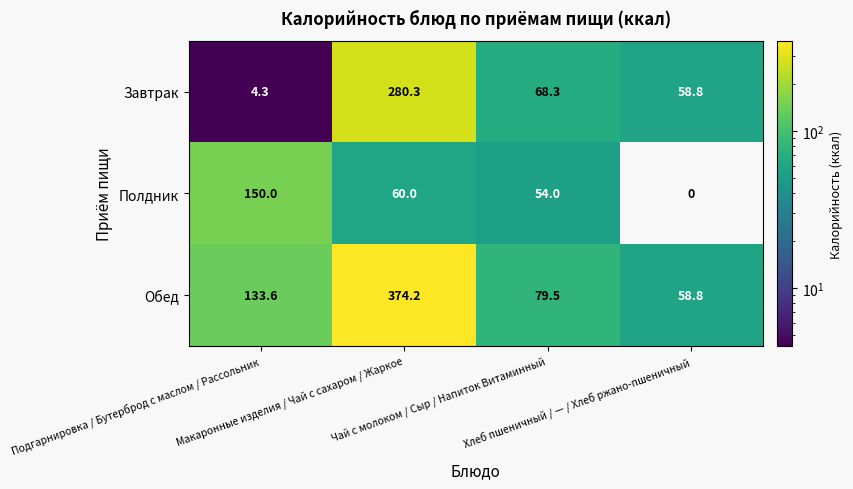

Rank the series by their maximum value, from highest to lowest.

Обед, Завтрак, Полдник